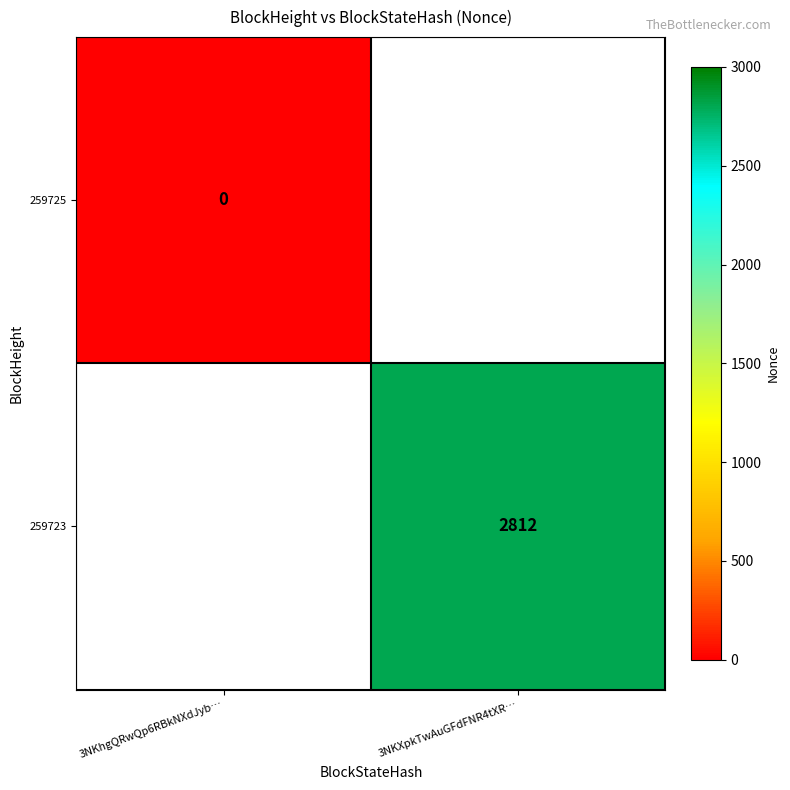

The value of 259723 at 3NKXpkTwAuGFdFNR4tXR… is 955. True or false?

False